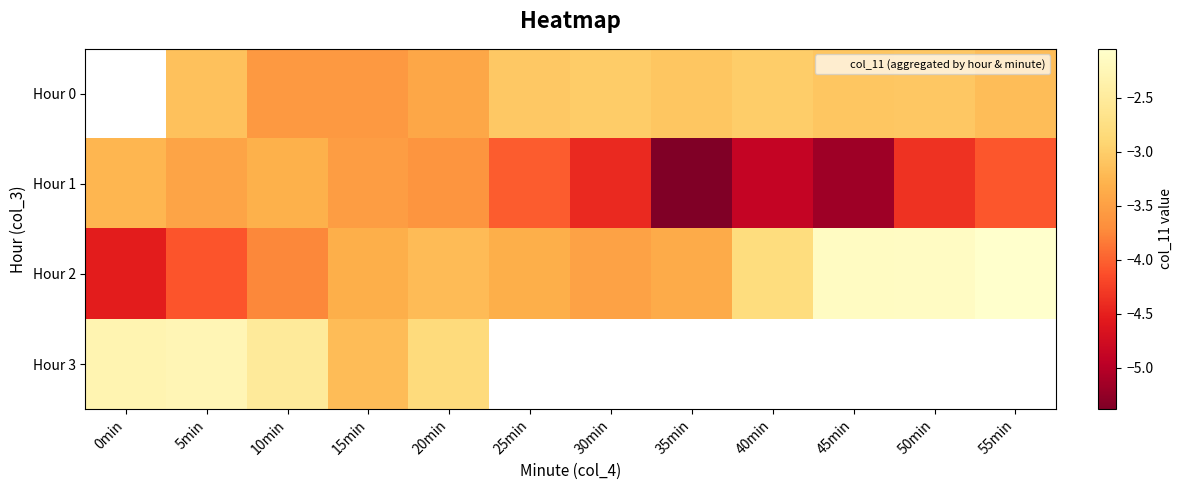

What is the maximum value shown in the chart?

-2.0